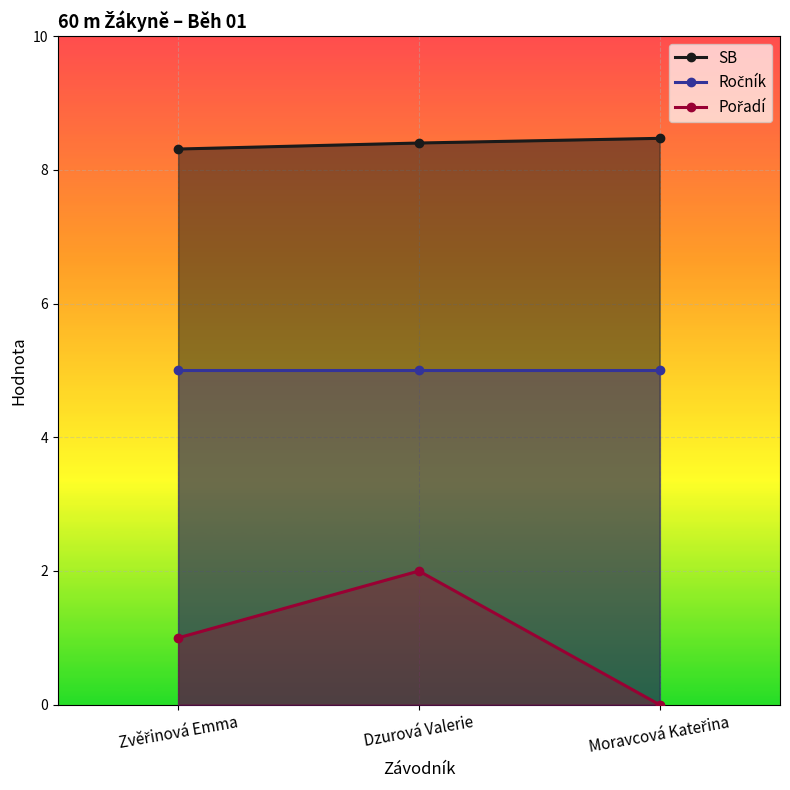

True or false: the data shows 11.7 at Dzurová Valerie.

False